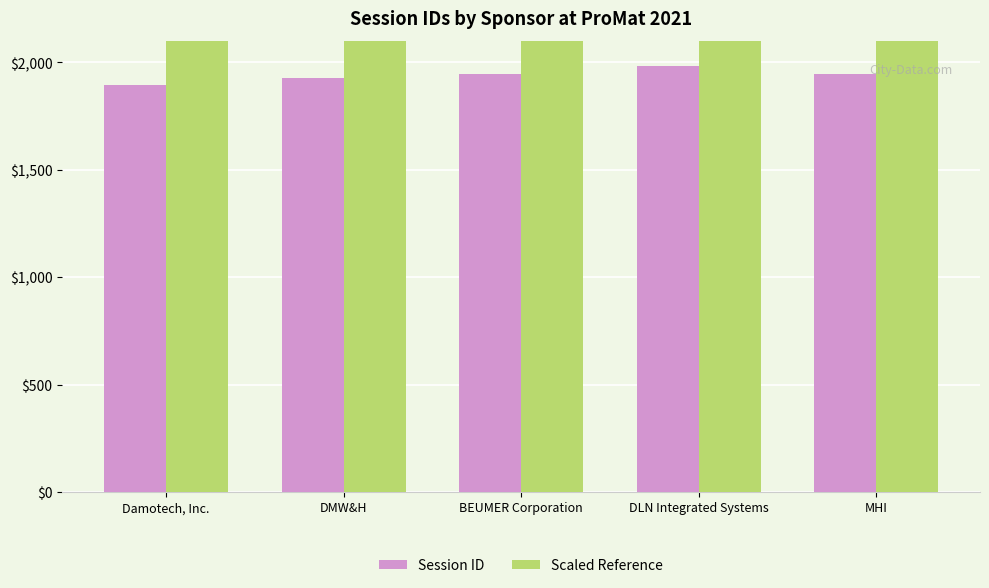

True or false: Session ID has a value of 1946 at MHI.

True